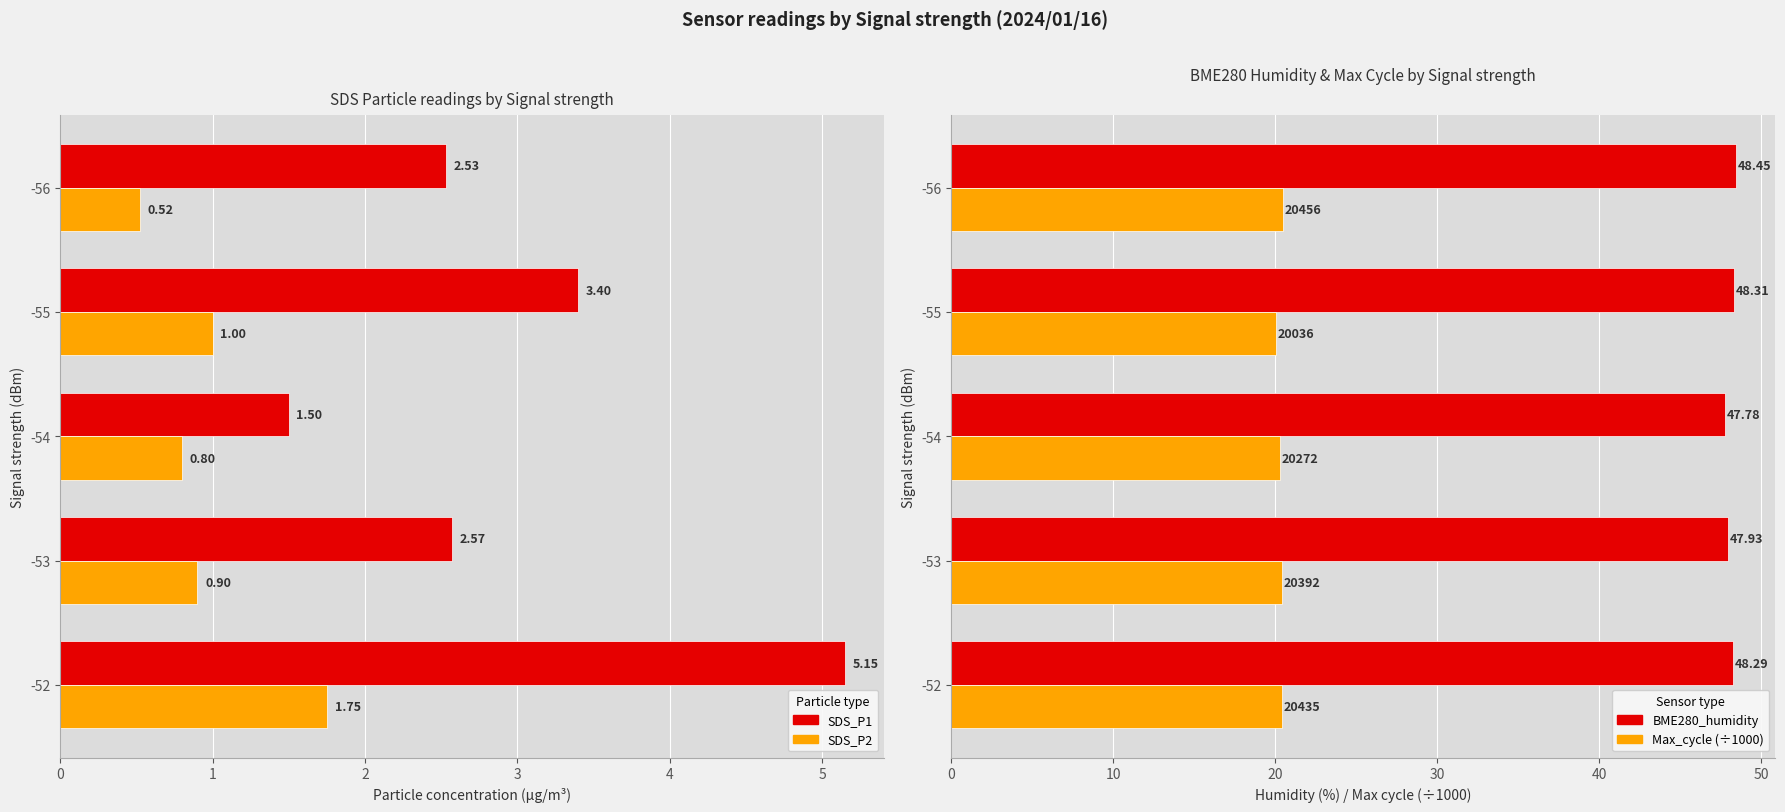

Reading right to left, what are all the values shown in this chart?

SDS_P1: 2.5	3.4	1.5	2.6	5.2
SDS_P2: 0.5	1.0	0.8	0.9	1.8
BME280_humidity: 48.5	48.3	47.8	47.9	48.3
Max_cycle (÷1000): 20.5	20.0	20.3	20.4	20.4